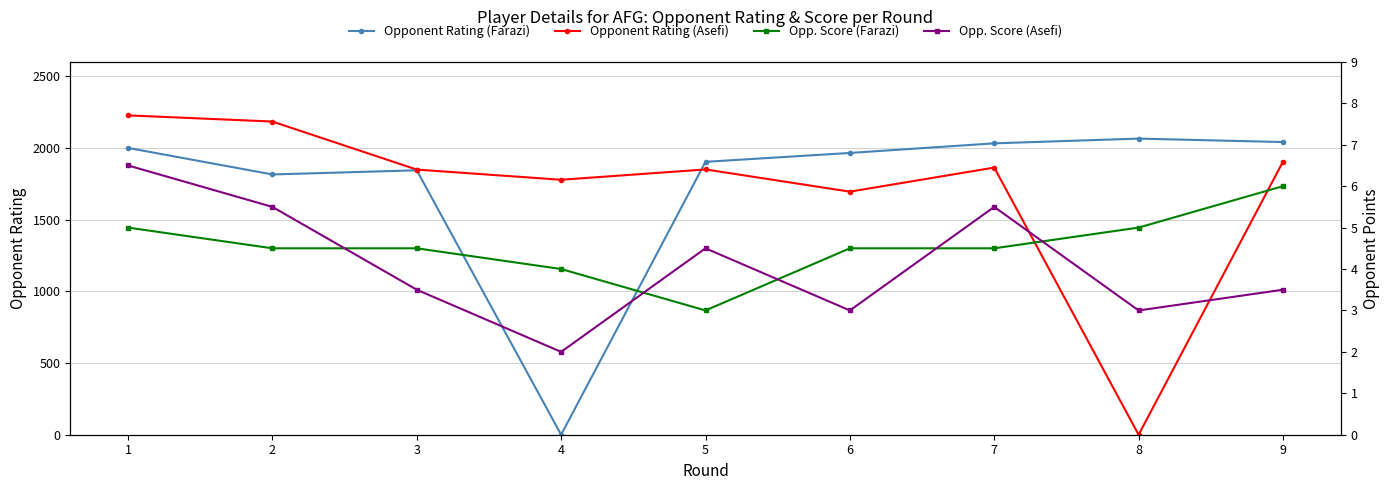

What is the difference between the highest and lowest values at 6?

1962.0